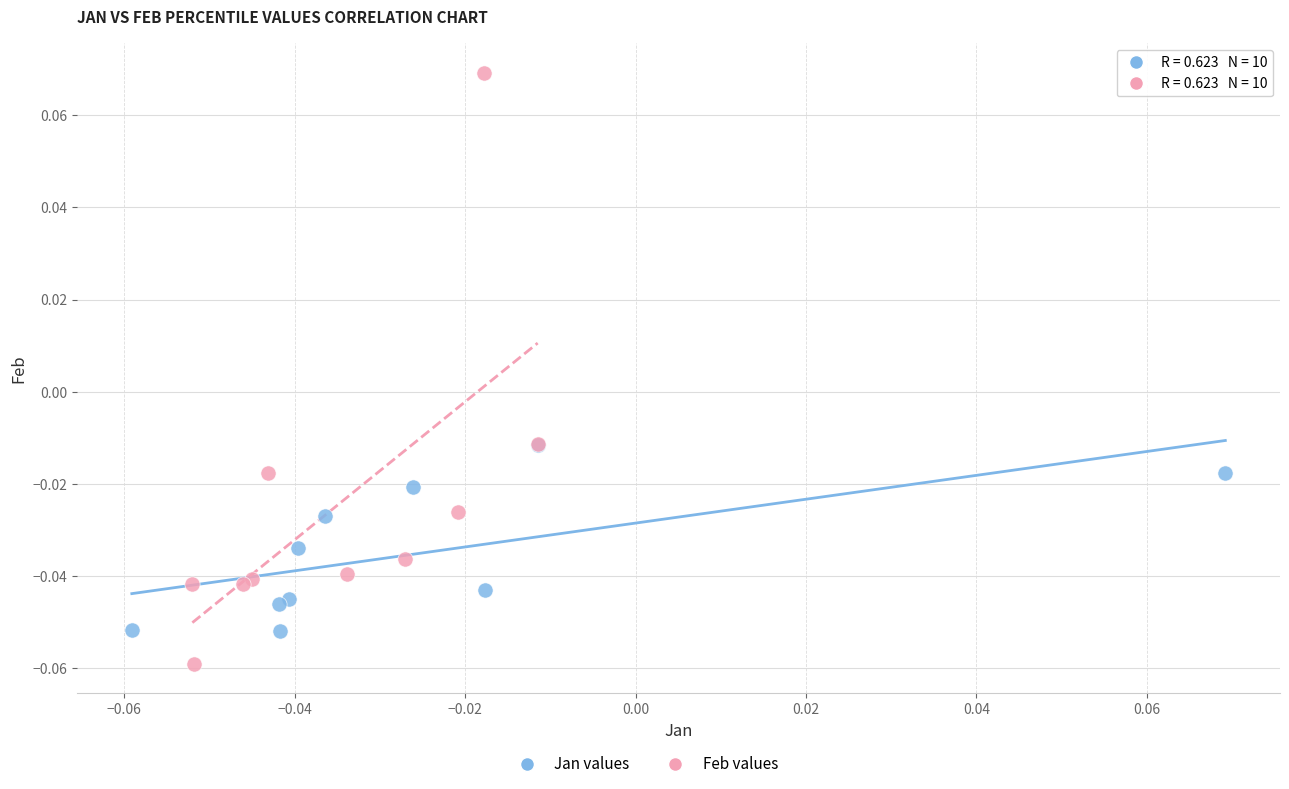

Which series reaches the minimum Y coordinate?

Feb values